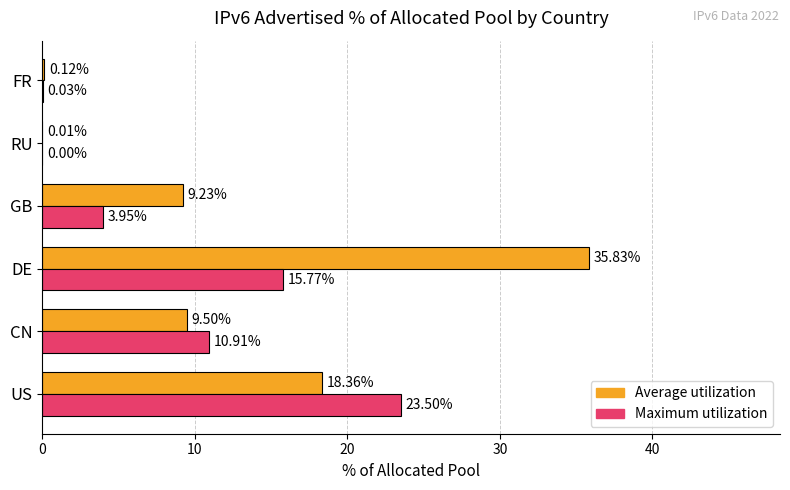

Which series changed the most between US and GB?

Maximum utilization